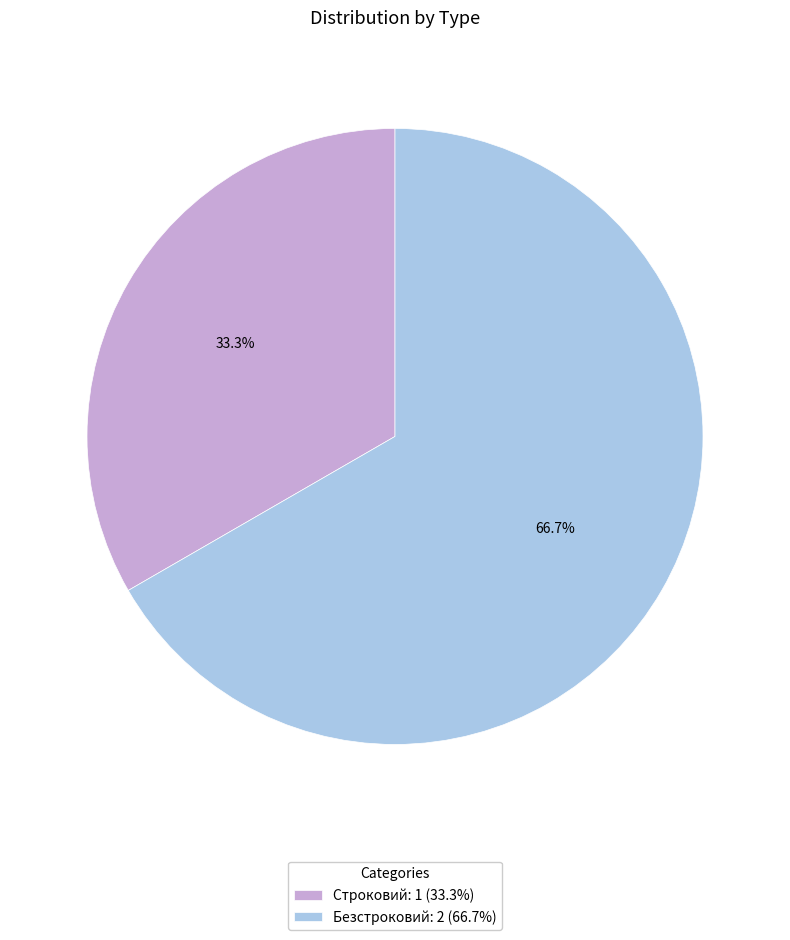

To the nearest percent, what percentage of the pie is Строковий?

33%